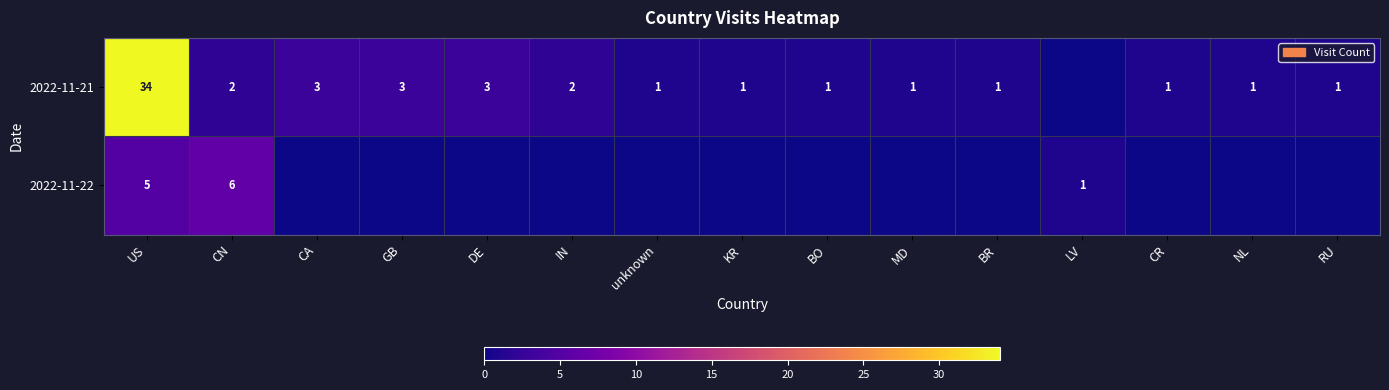

At which category does the chart reach its peak across all series?

US